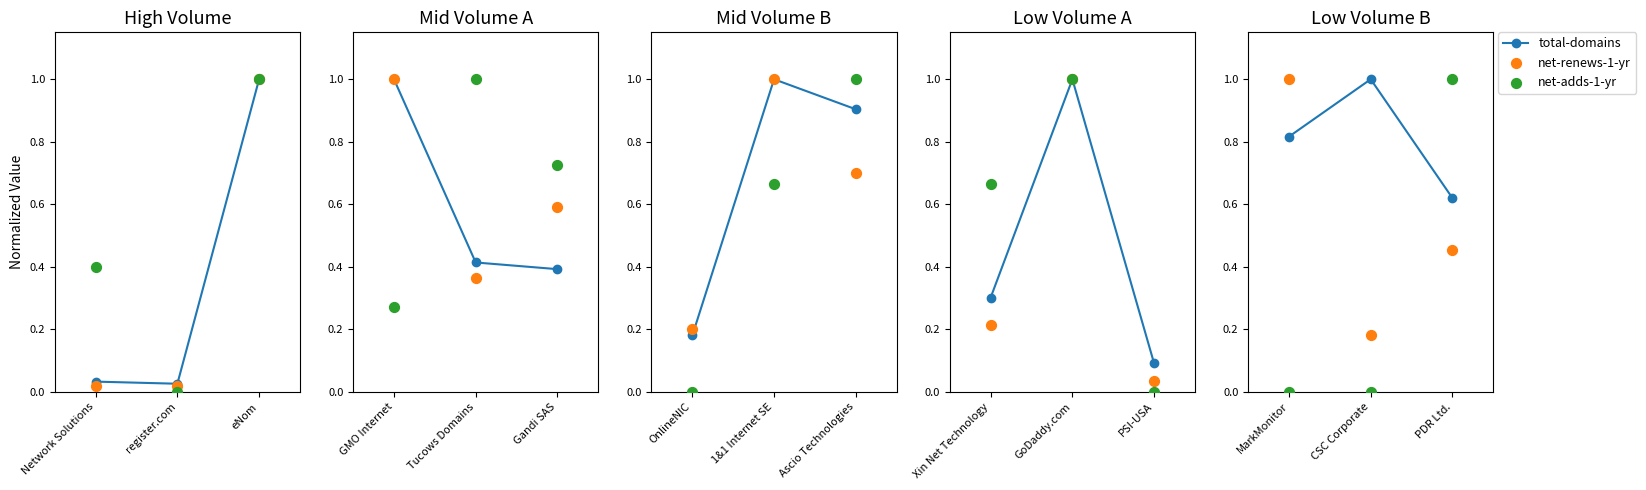

Which series has the largest Y range (max minus min)?

net-adds-1-yr